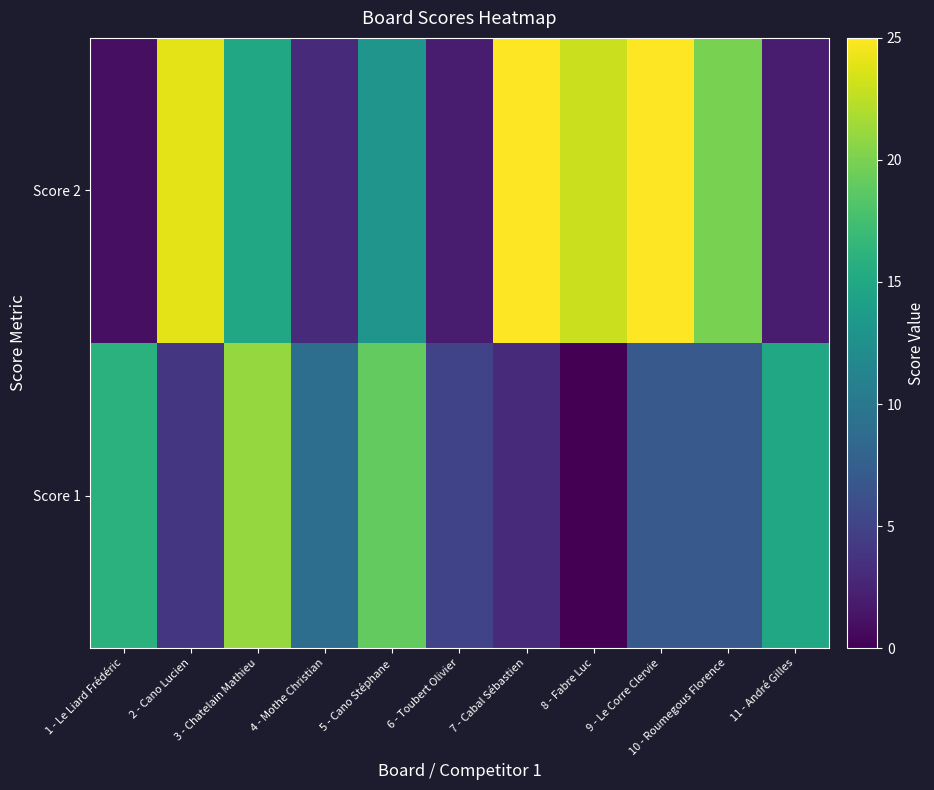

Reading left to right, list all the values displayed in this chart.

Score 1: 1 - Le Liard Frédéric=16	2 - Cano Lucien=4	3 - Chatelain Mathieu=21	4 - Mothe Christian=9	5 - Cano Stéphane=19	6 - Toubert Olivier=5	7 - Cabal Sébastien=3	8 - Fabre Luc=0	9 - Le Corre Clervie=7	10 - Roumegous Florence=7	11 - André Gilles=15
Score 2: 1 - Le Liard Frédéric=1	2 - Cano Lucien=24	3 - Chatelain Mathieu=15	4 - Mothe Christian=3	5 - Cano Stéphane=13	6 - Toubert Olivier=2	7 - Cabal Sébastien=25	8 - Fabre Luc=23	9 - Le Corre Clervie=25	10 - Roumegous Florence=20	11 - André Gilles=2